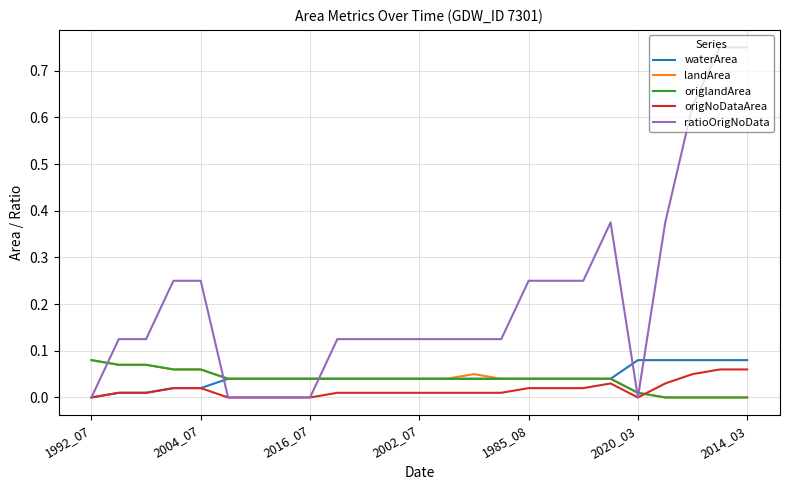

Which series has the largest range (max minus min)?

ratioOrigNoData